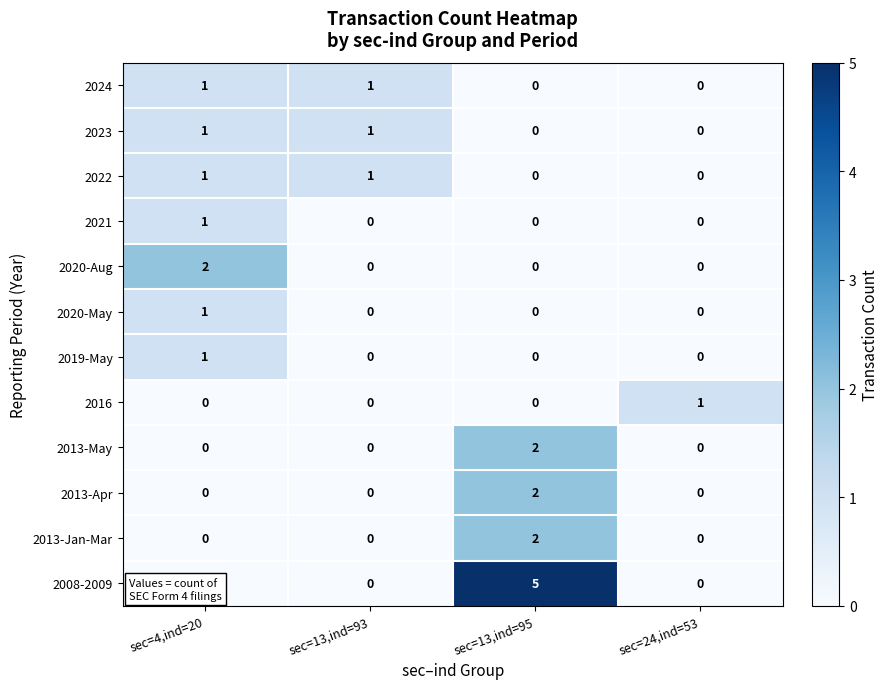

How many distinct data groups are displayed?

12